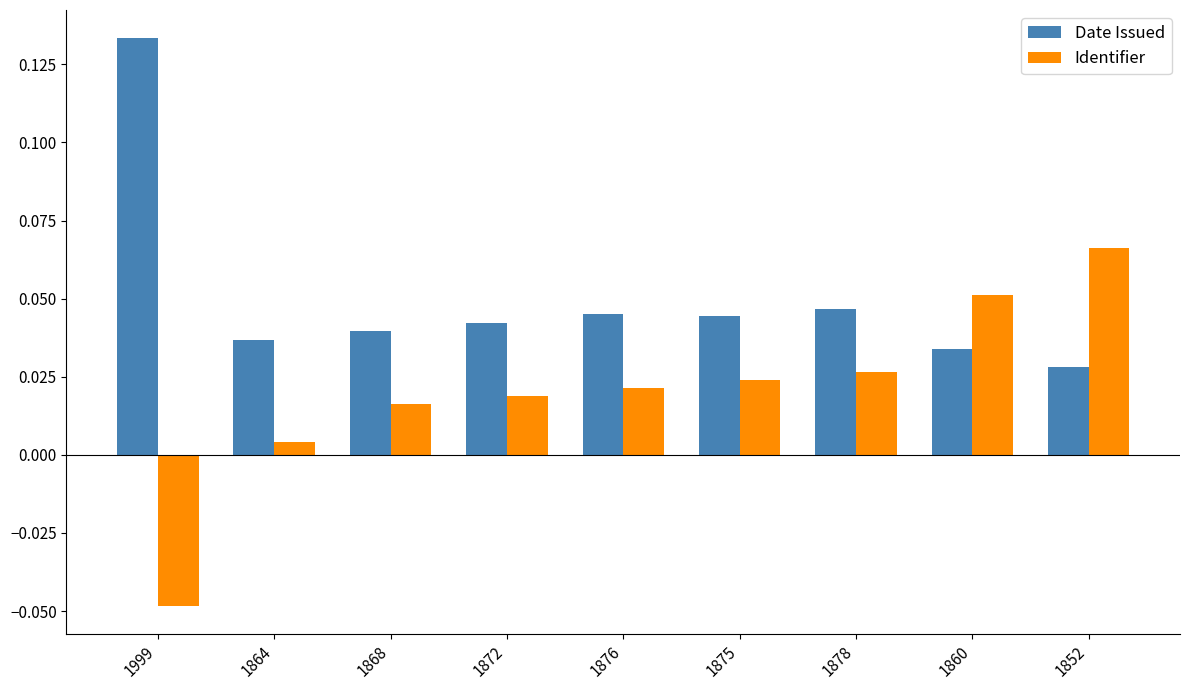

At which category is the sum across all series the highest?

1852